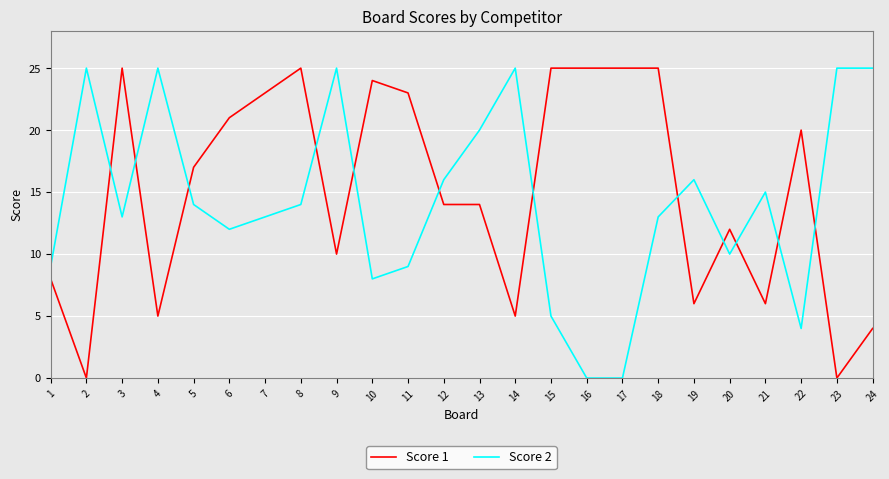

Between 3 and 21, which series saw the biggest shift?

Score 1